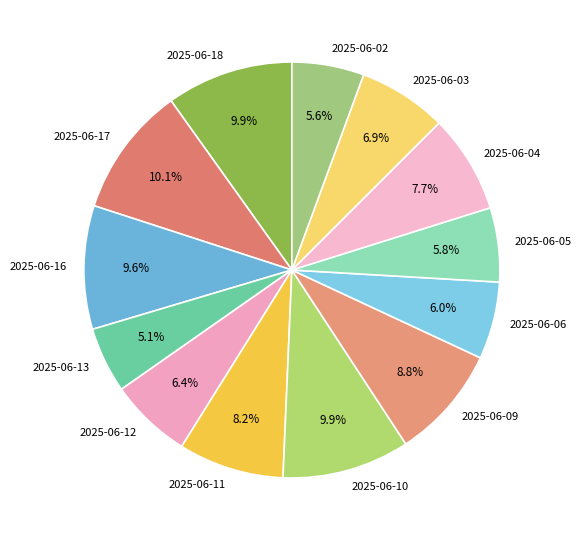

Is there a majority slice in this chart?

No